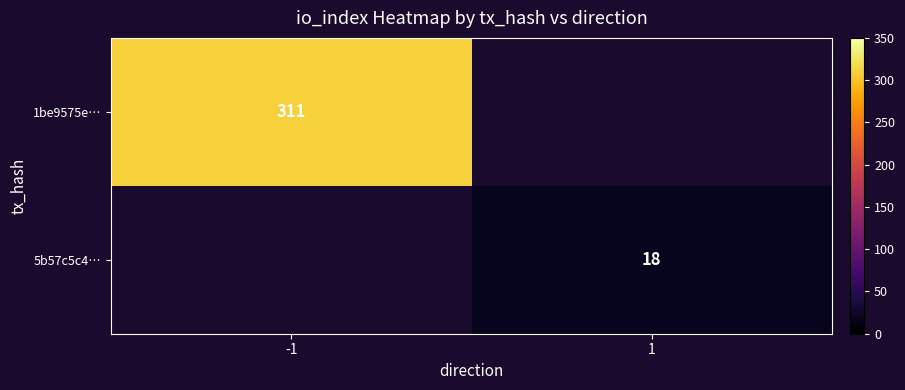

What is the maximum value shown in the chart?

311.0